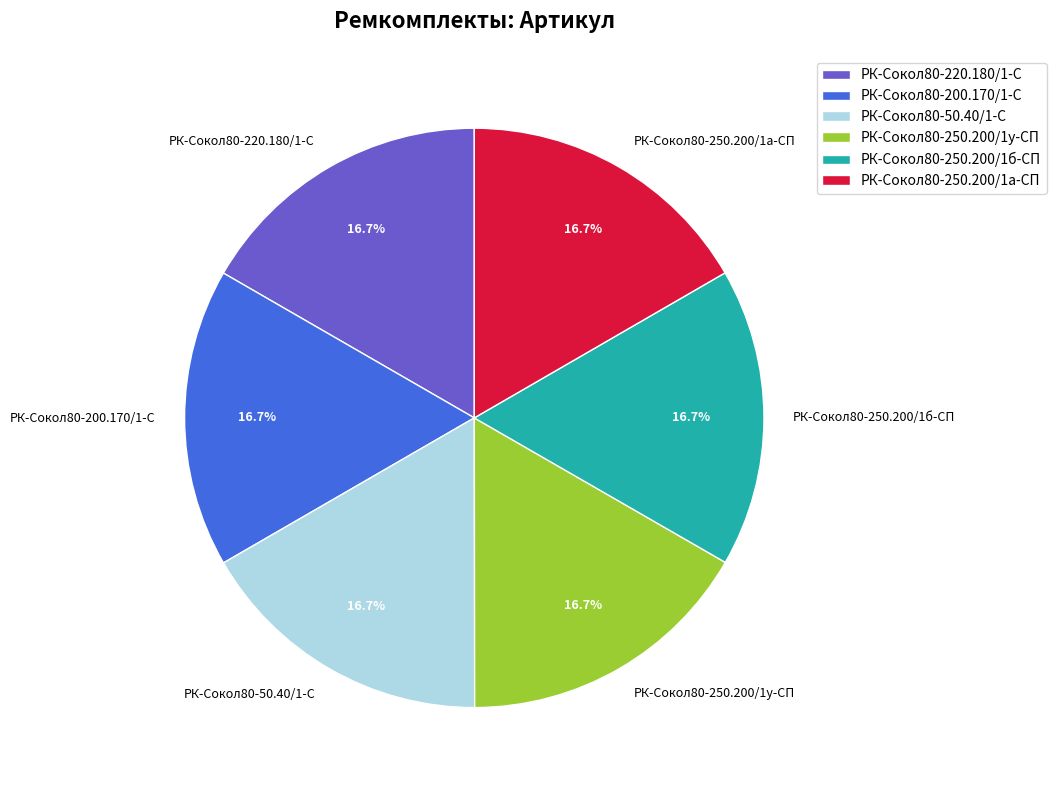

Combined, do РК-Сокол80-250.200/1а-СП and РК-Сокол80-200.170/1-С account for over 50%?

No